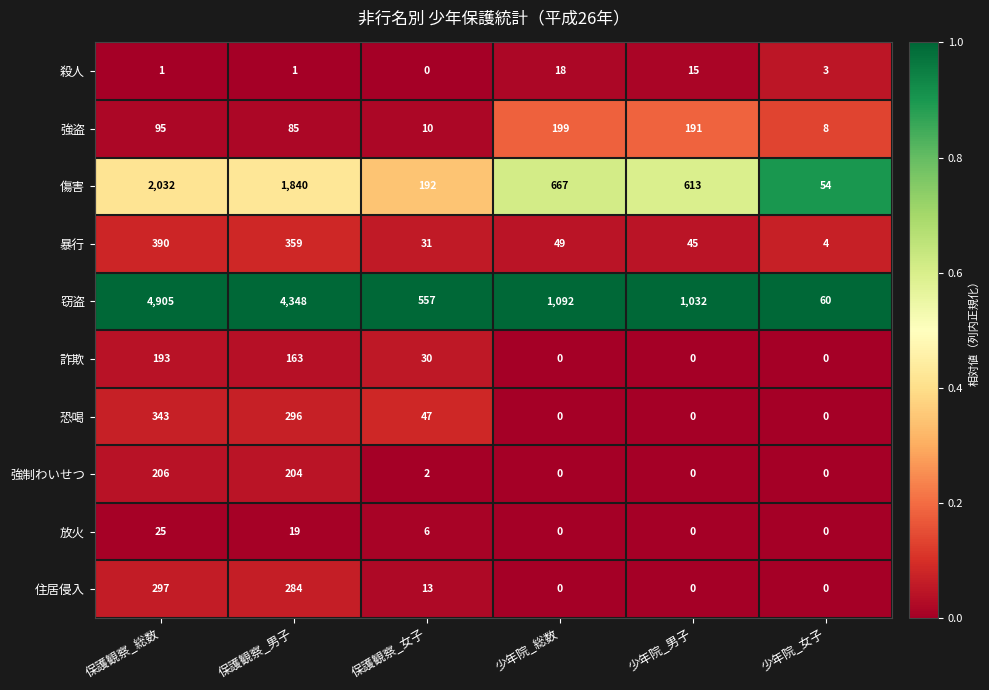

Between 保護観察_女子 and 少年院_男子, which series saw the biggest shift?

窃盗